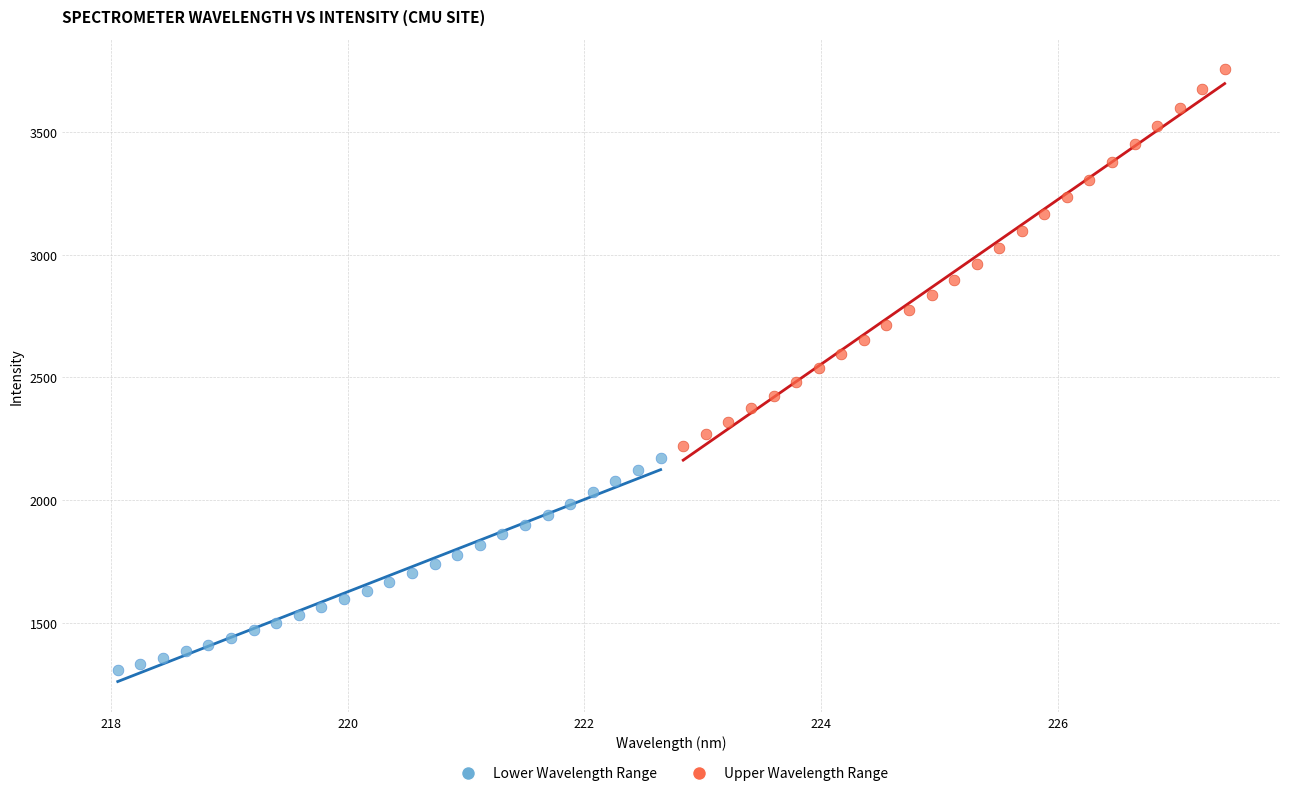

Which series reaches the maximum Y coordinate?

Upper Wavelength Range